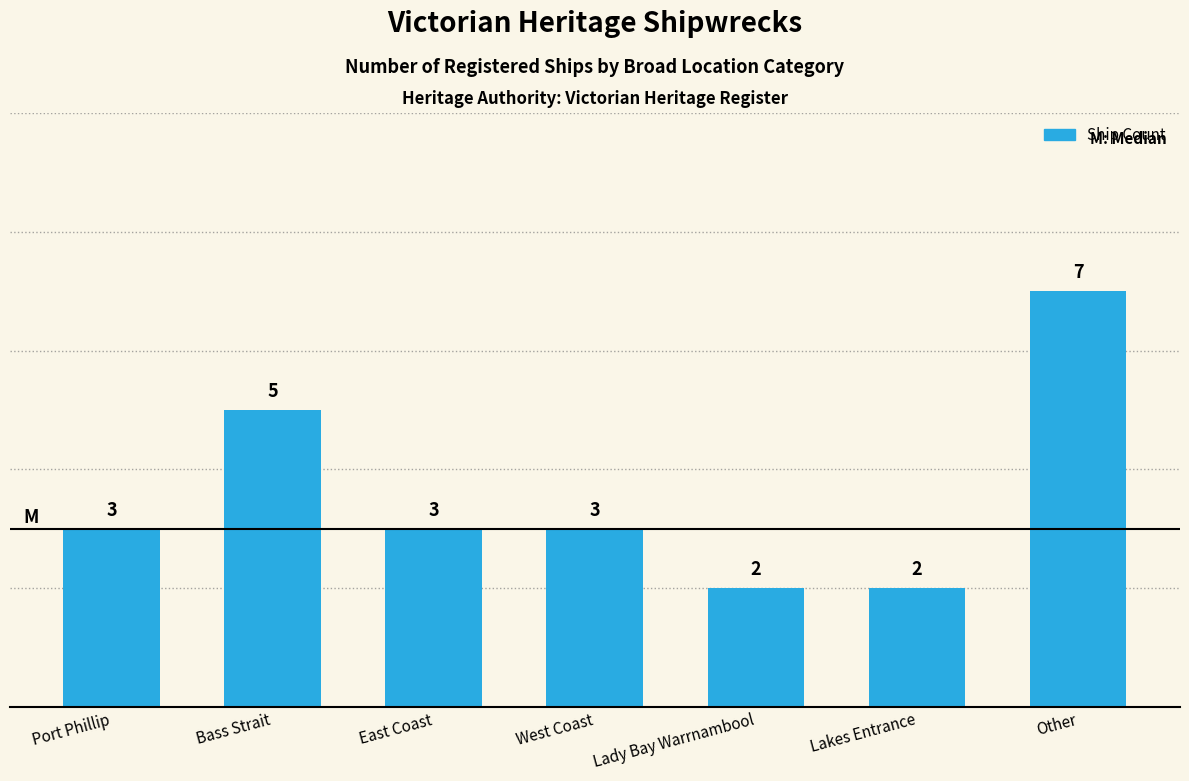

Count the values in the range 2 to 5.

6